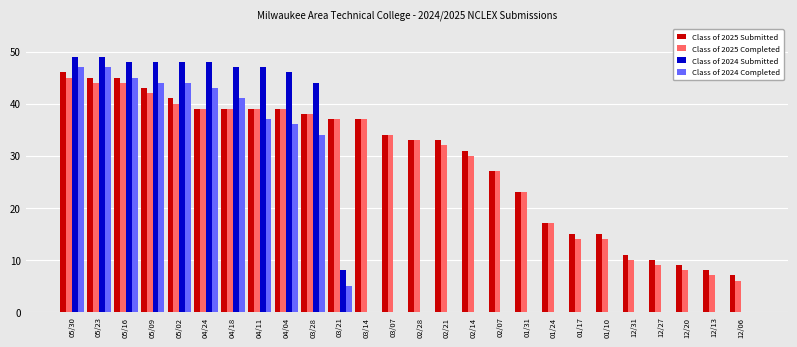

Which series changed the most between 05/23 and 12/13?

Class of 2024 Submitted